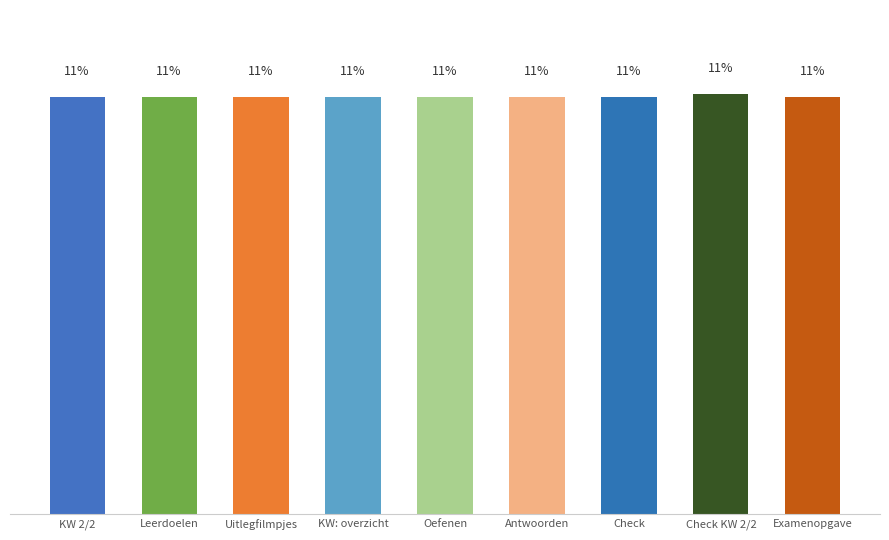

Rank the categories by value from lowest to highest.

KW 2/2, Leerdoelen, Uitlegfilmpjes, KW: overzicht, Oefenen, Antwoorden, Check, Examenopgave, Check KW 2/2